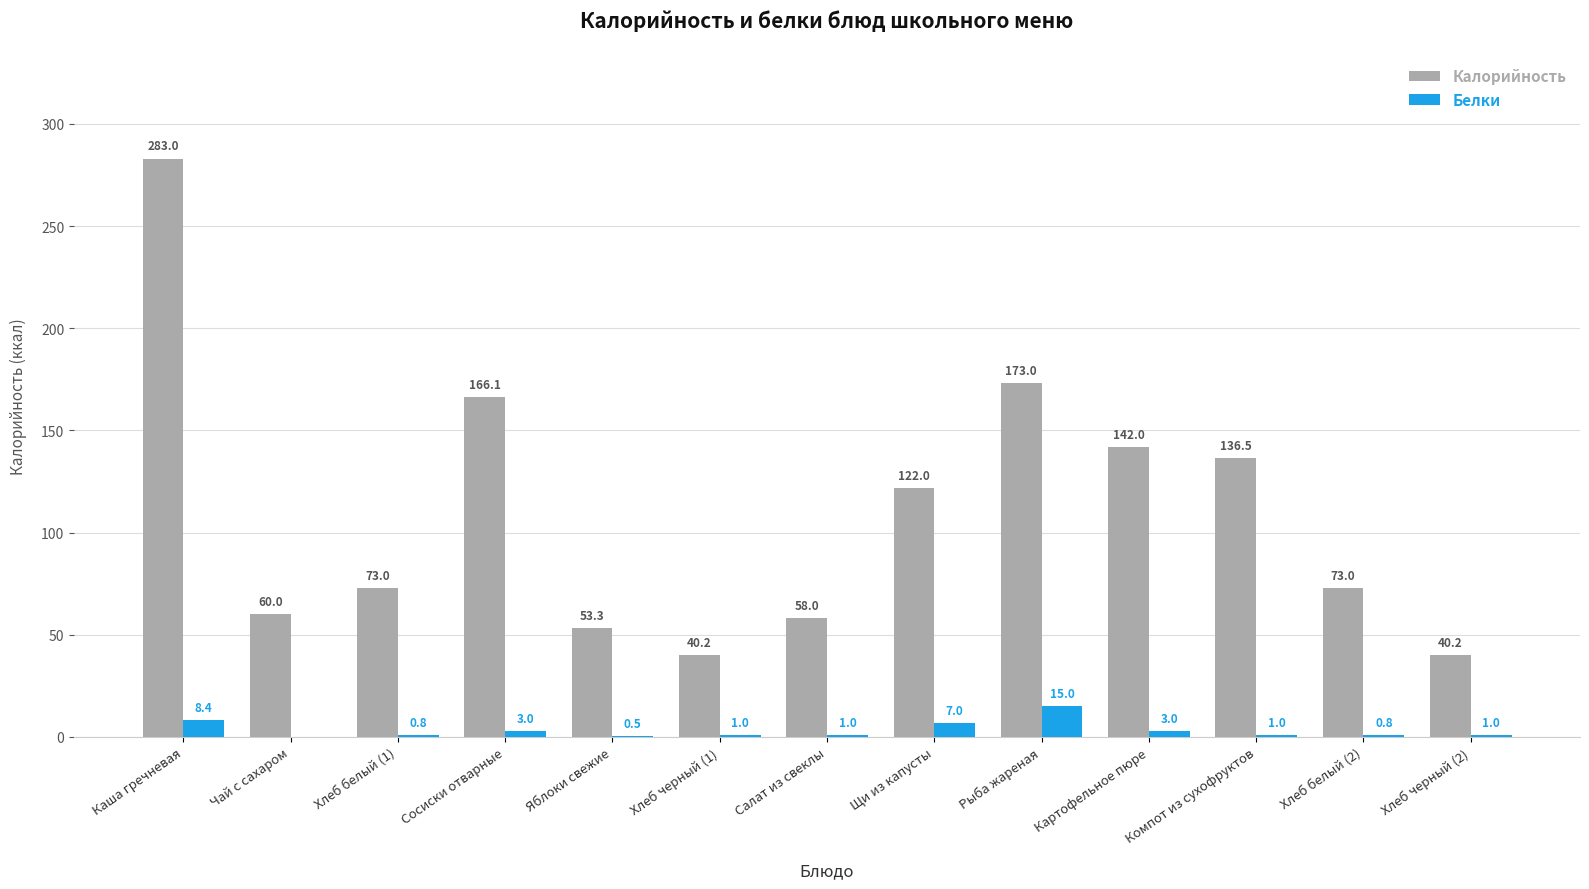

What are all the series names shown in the legend?

Калорийность, Белки